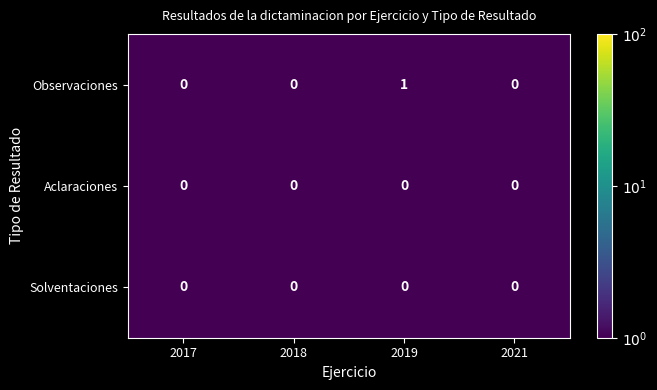

Reading left to right, extract all data points from this chart.

Observaciones: 0	0	1	0
Aclaraciones: 0	0	0	0
Solventaciones: 0	0	0	0